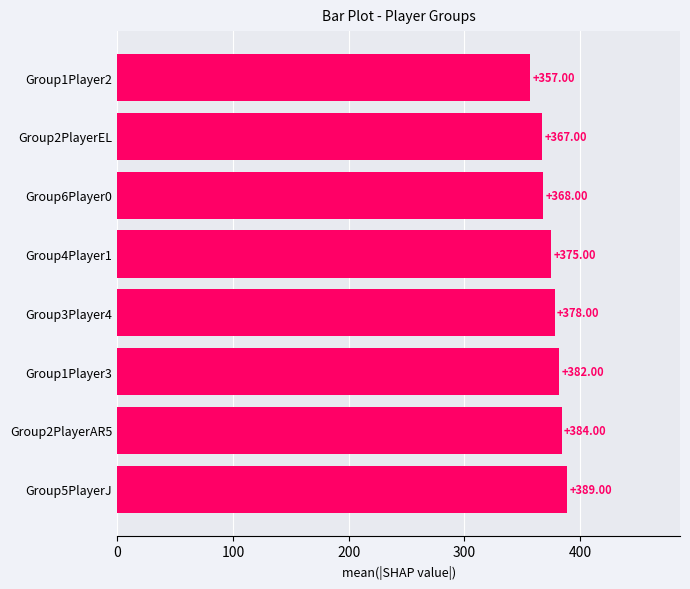

What is the difference between the values at Group3Player4 and Group6Player0?

10